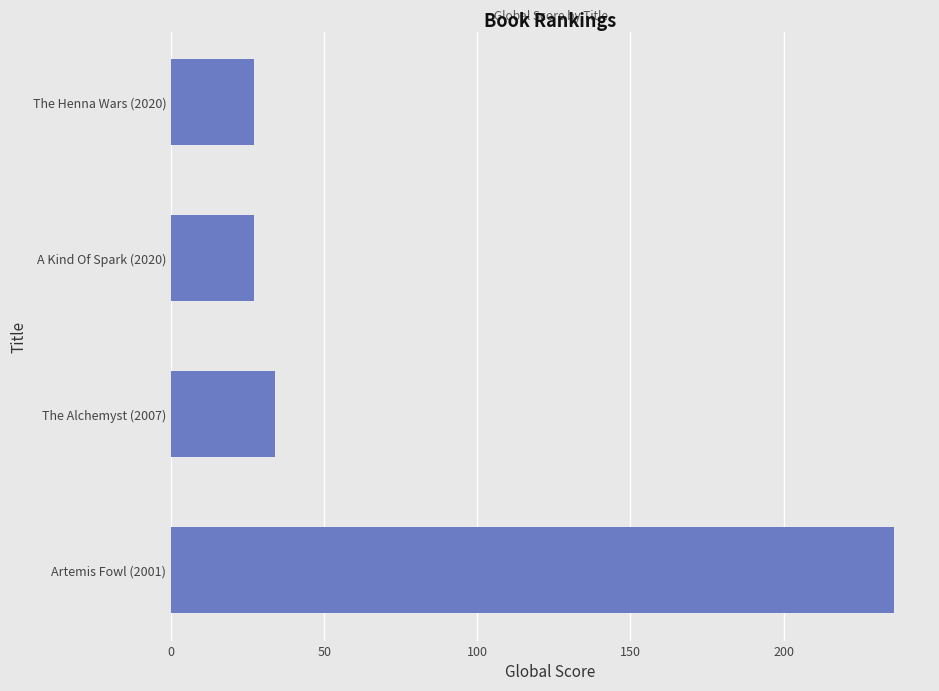

Reading bottom to top, what are all the values shown in this chart?

236	34	27	27